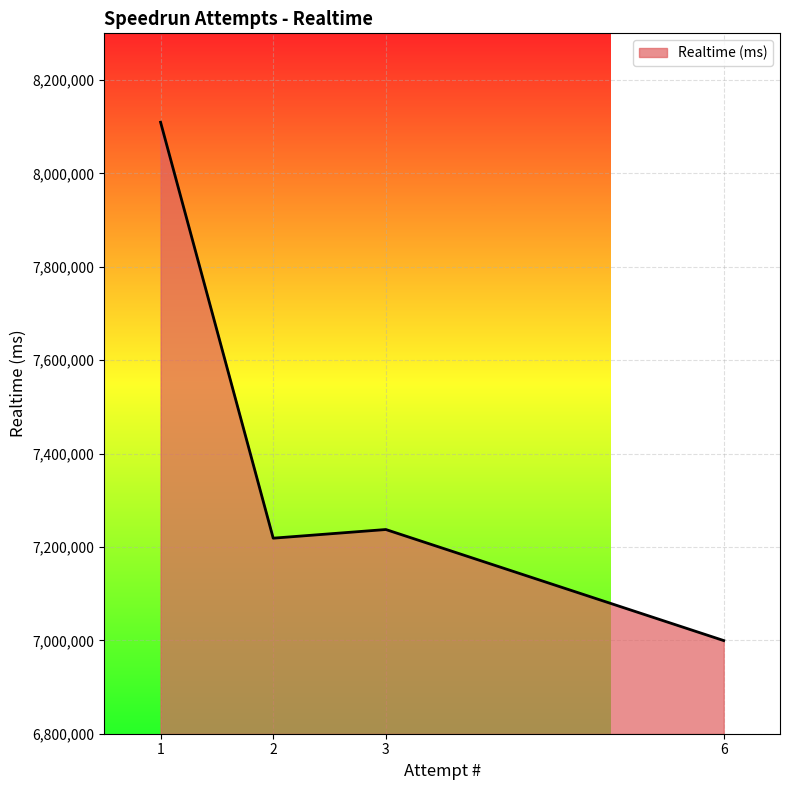

How many values are below 7237331?

2